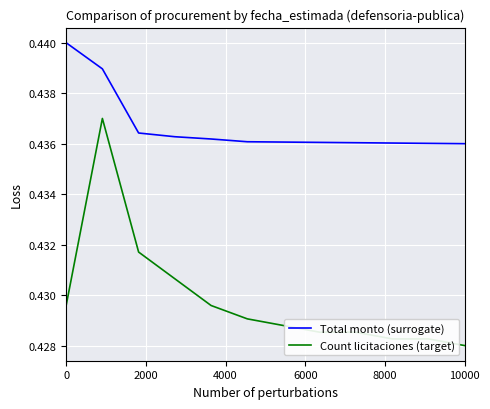

List the series in order of their peak value, highest first.

Total monto (surrogate), Count licitaciones (target)